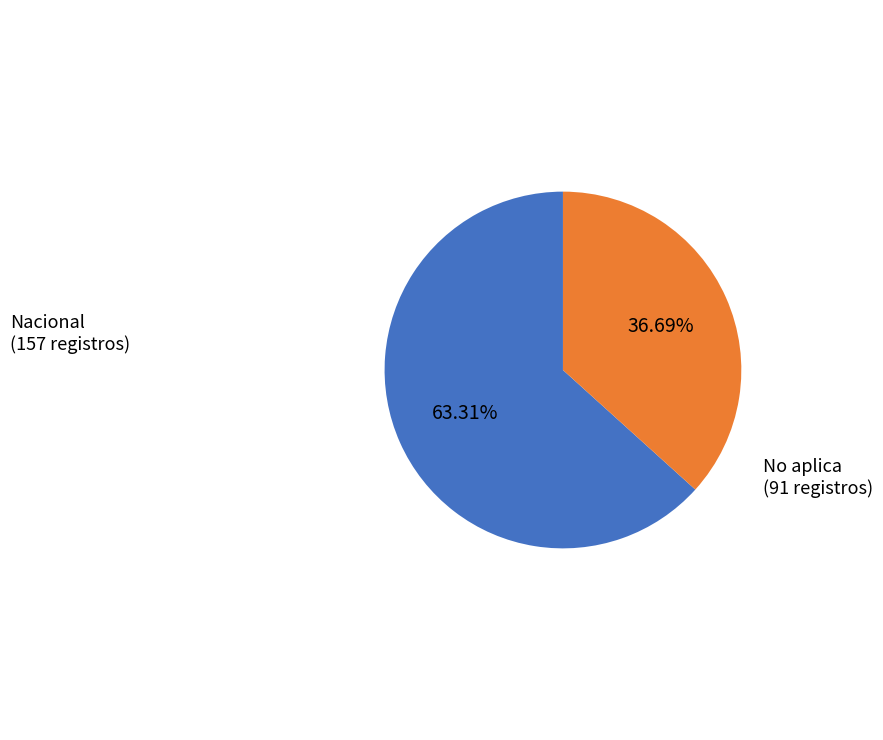

To the nearest percent, what is the average slice percentage?

50%